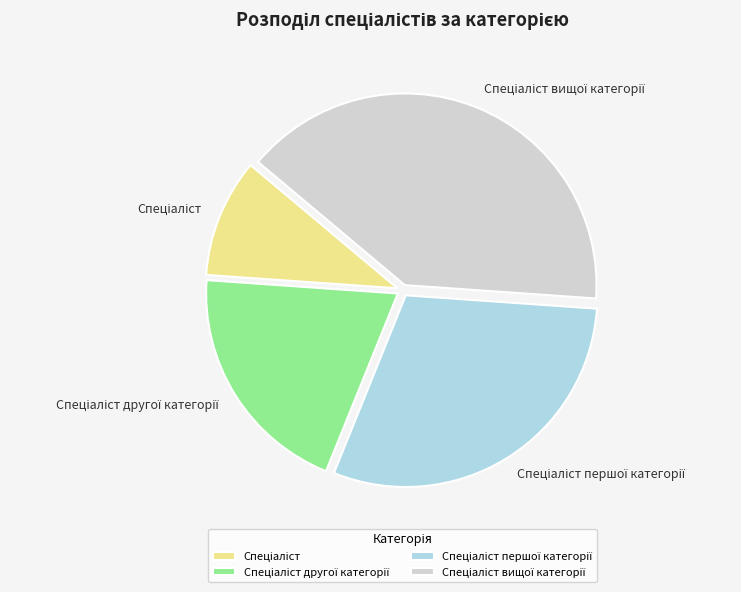

Is there a majority slice in this chart?

No